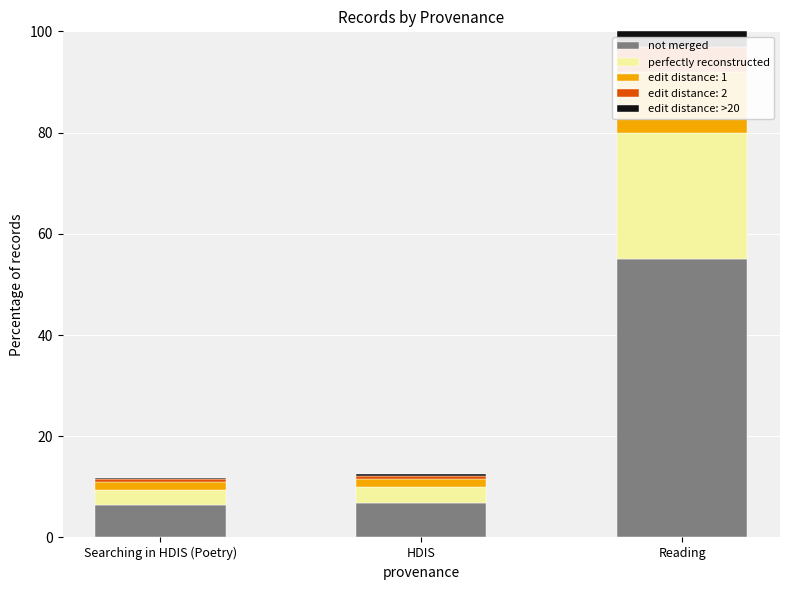

Which category has the lowest value in the perfectly reconstructed series?

Searching in HDIS (Poetry)